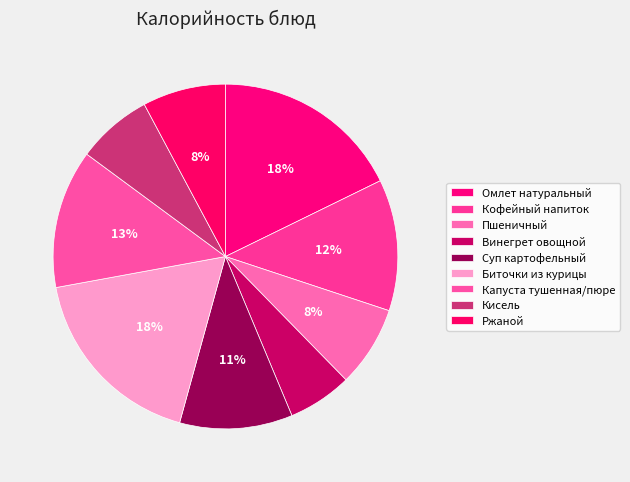

Is Суп картофельный the majority of the pie?

No